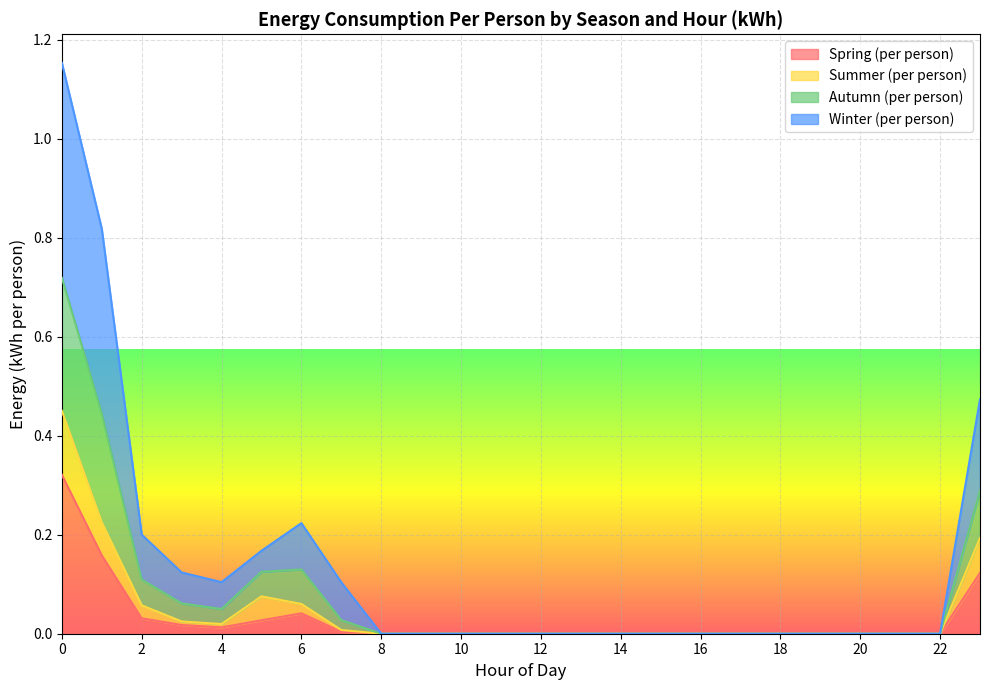

At which category does Summer (per person) reach its first local valley?

4